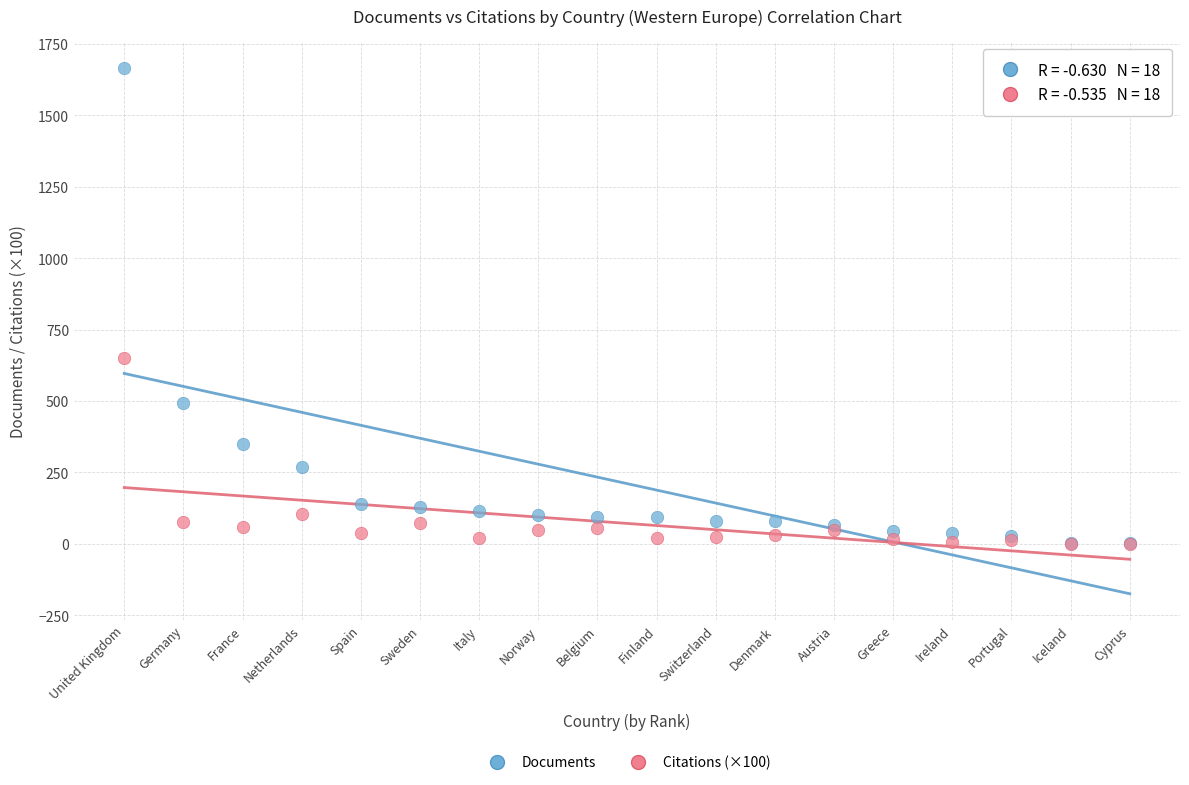

In the Documents series, what Y value is closest to 833?

494.0